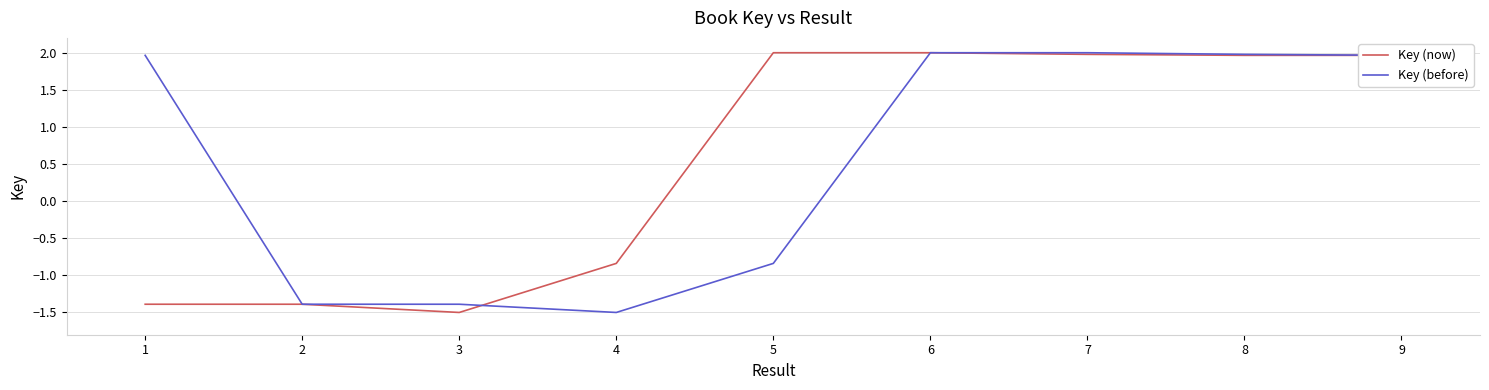

What is the total value across all series at 2?

-2.8